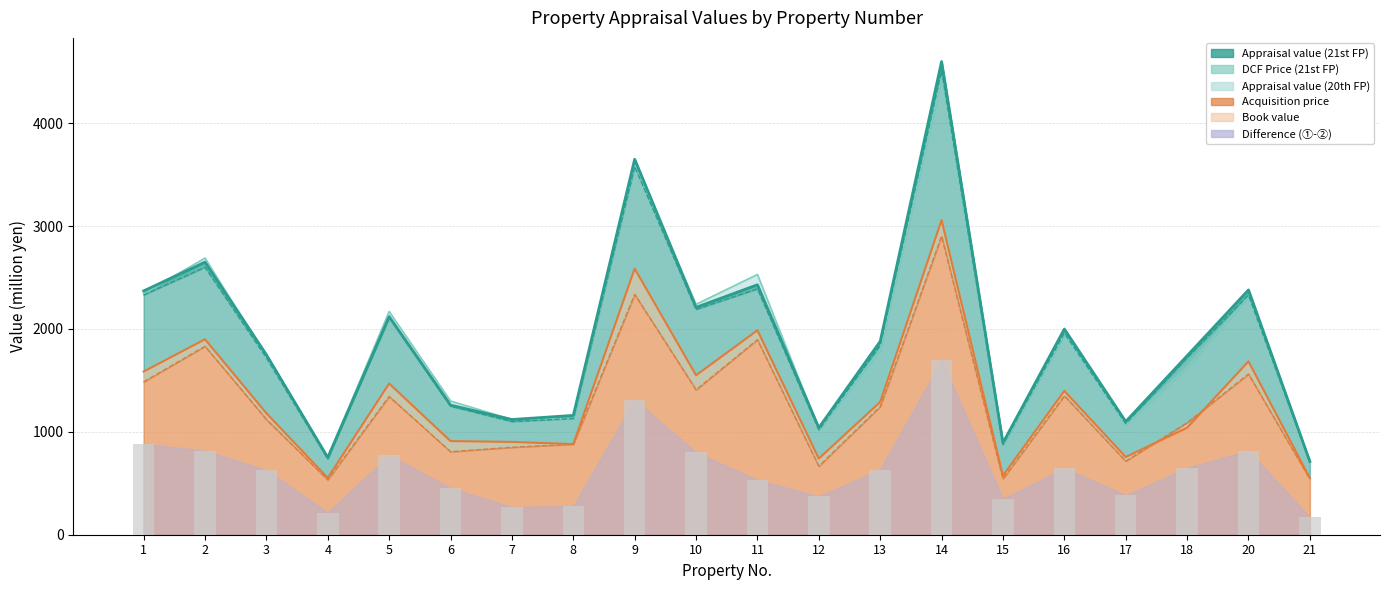

What is the maximum value shown in the chart?

4600